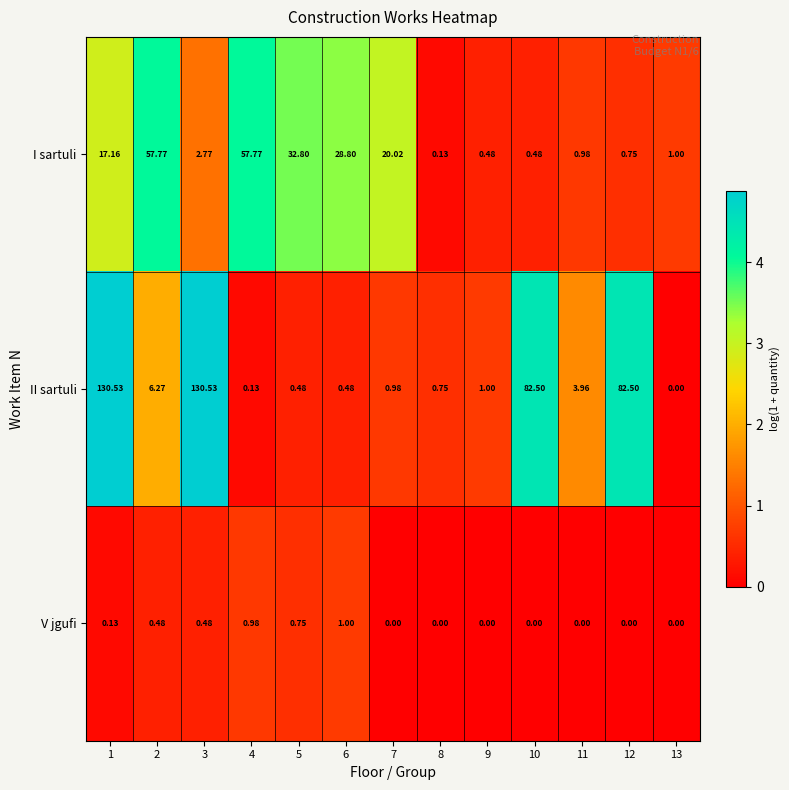

Between 3 and 12, which series saw the biggest shift?

II sartuli